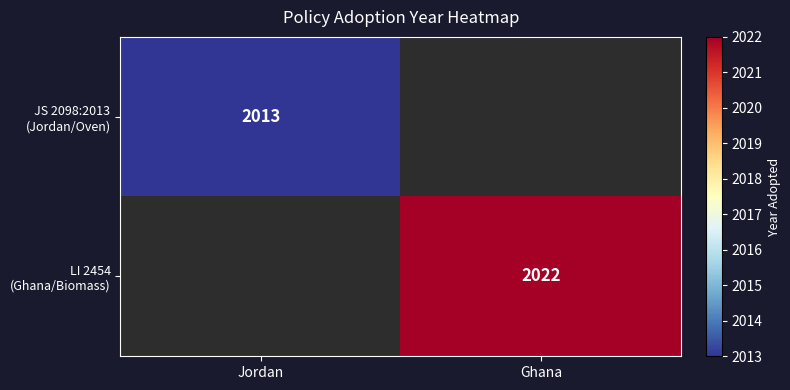

Is it true that LI 2454 (Ghana/Biomass) equals 3583 at Ghana?

False